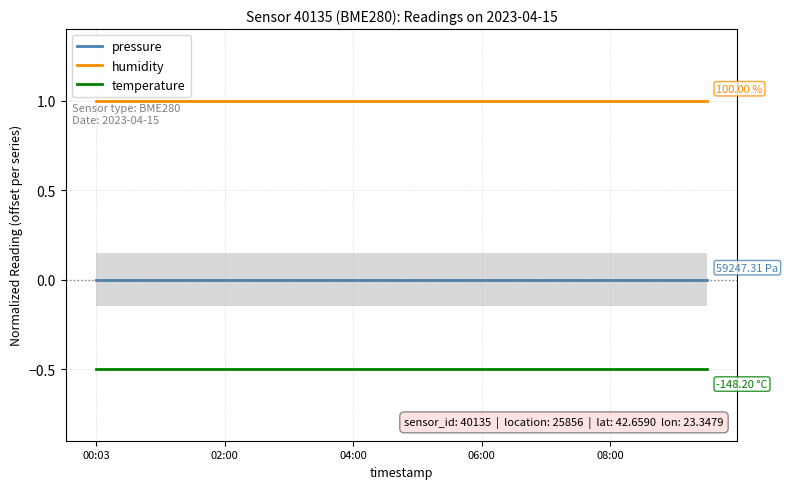

What is the smallest value displayed?

-0.5